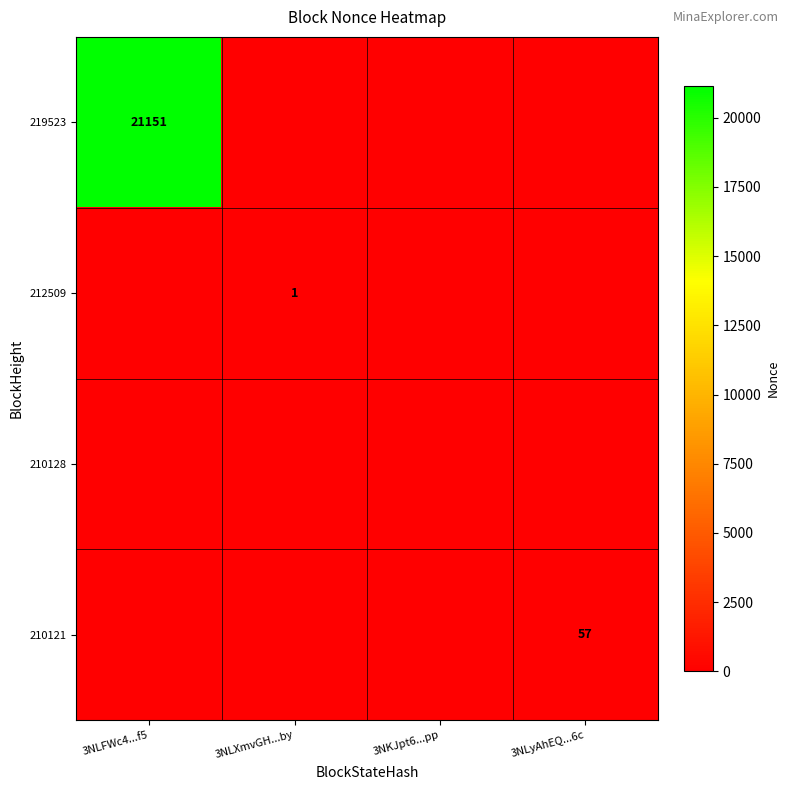

At which label is 212509 closest to 0?

3NLFWc4...f5